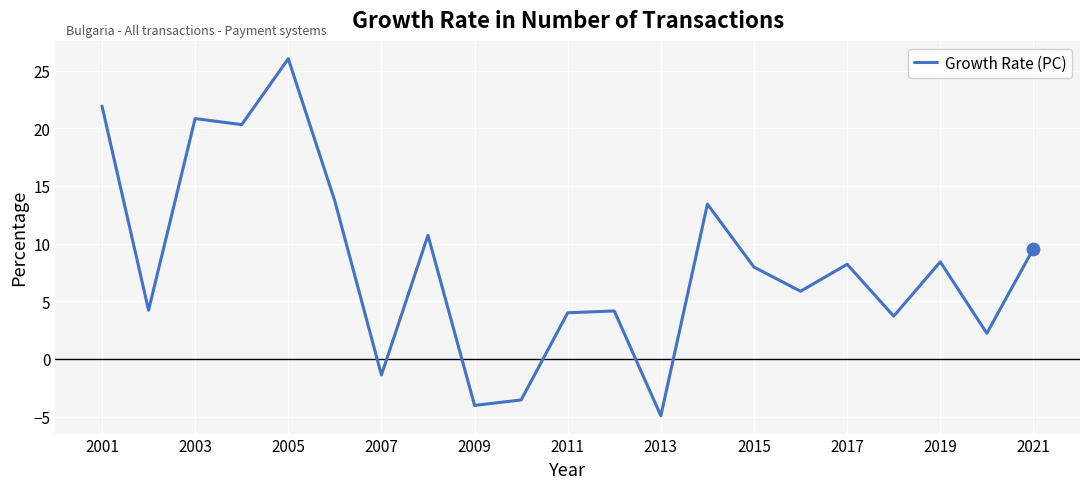

What is the difference between the maximum and minimum values?

31.0